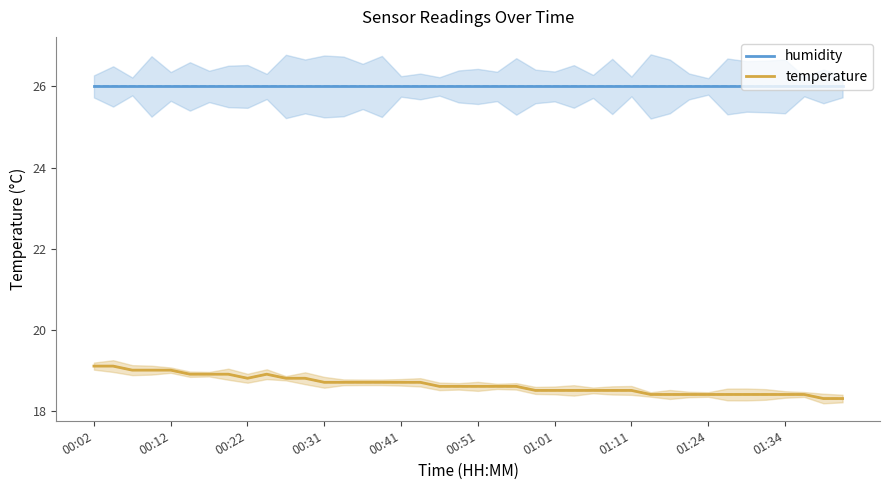

Between 34 and 38, which series saw the biggest shift?

temperature